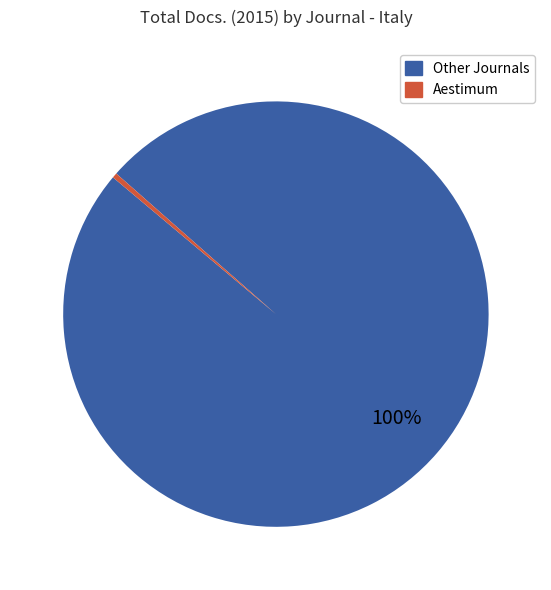

Is there any slice that represents more than half of the pie?

Yes